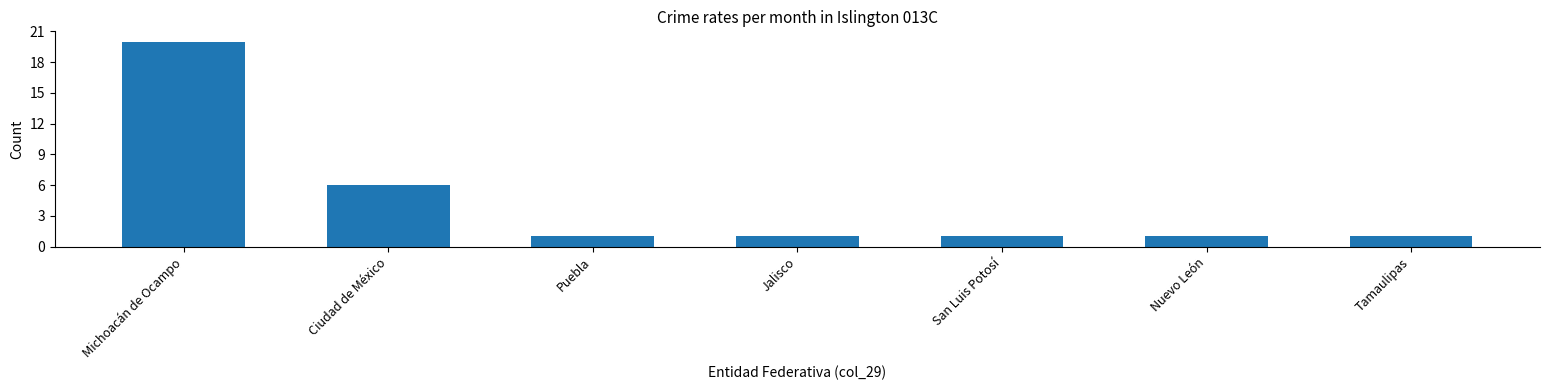

How many data points does each series have?

7